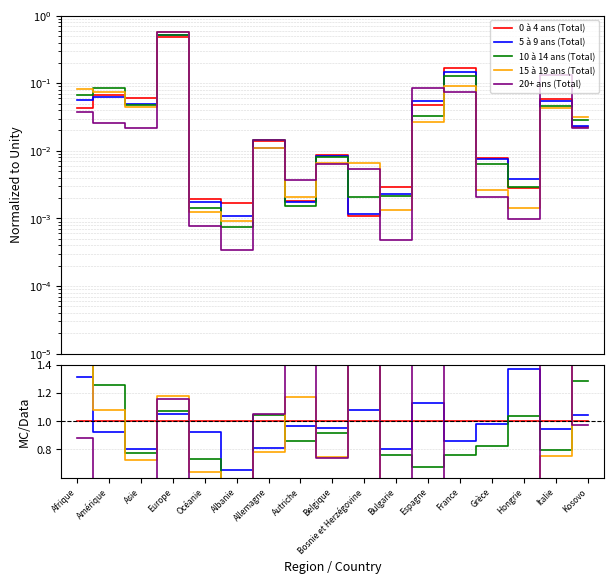

Where is the first local minimum for 5 à 9 ans (Total)?

Asie